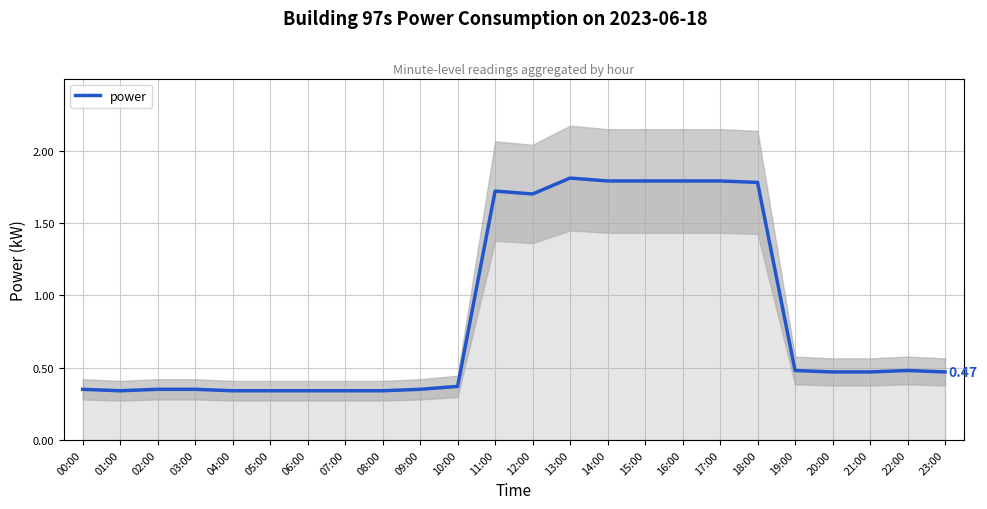

At which label is the value closest to 1?

19:00